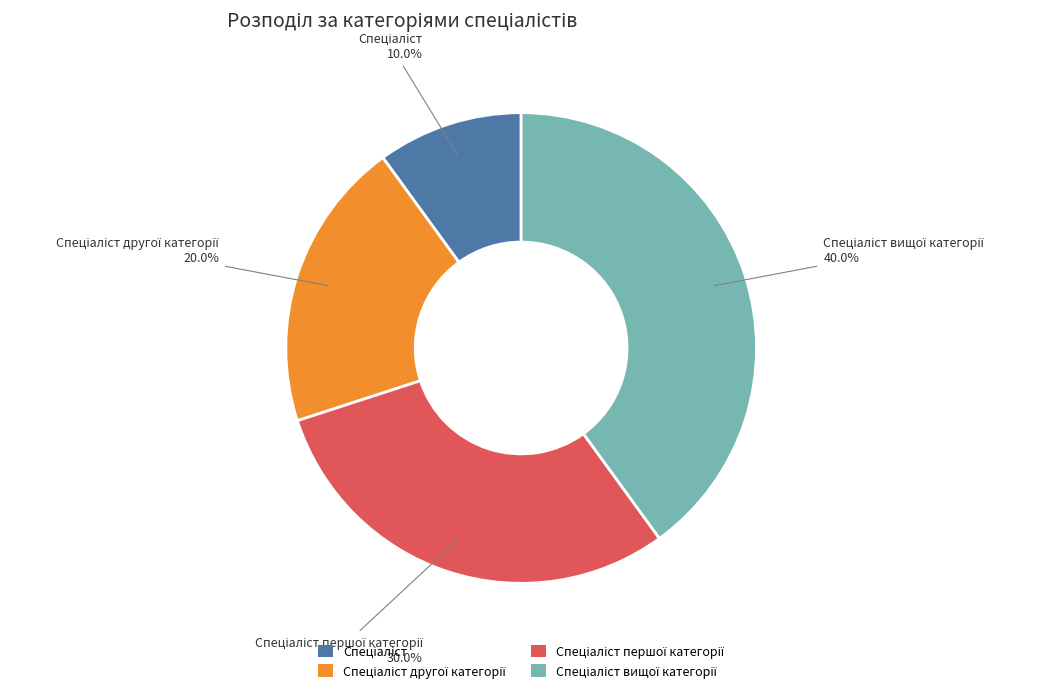

Is there any slice that represents more than half of the pie?

No